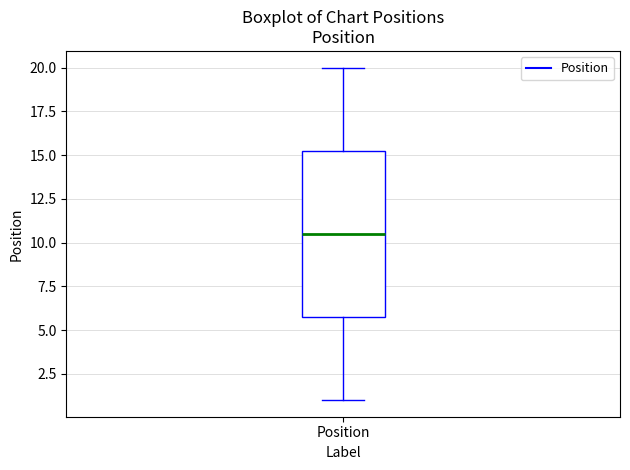

Transcribe this box plot: give where the median line is, the range the box spans, and where the two whiskers end, as read against the y-axis. The values are not printed on the chart, so give them approximately, as read against the axis.

median 10.5, box 6.0 to 15.5, whiskers 1.0 to 20.0